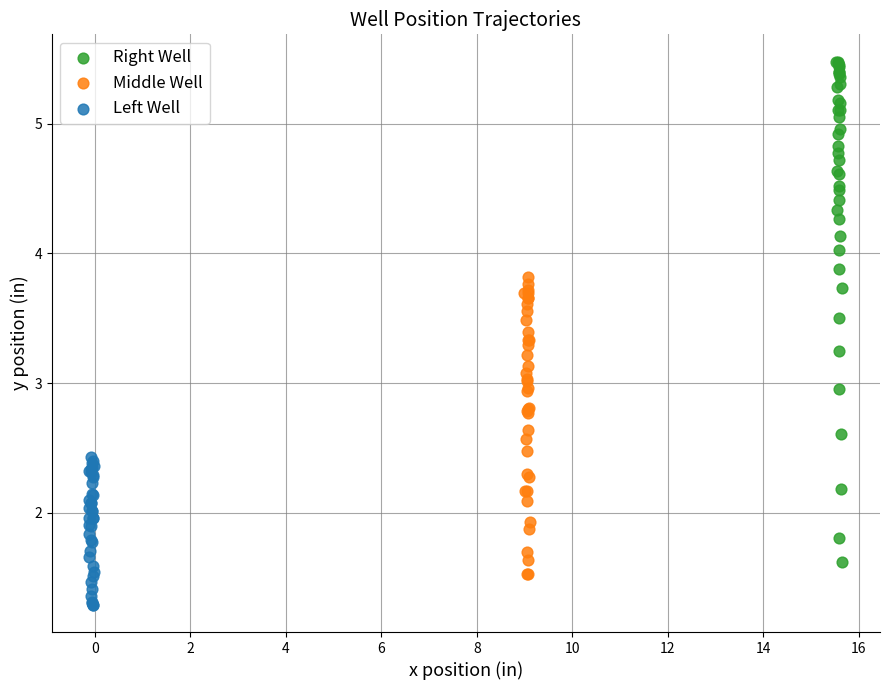

Which series reaches the maximum Y coordinate?

Right Well